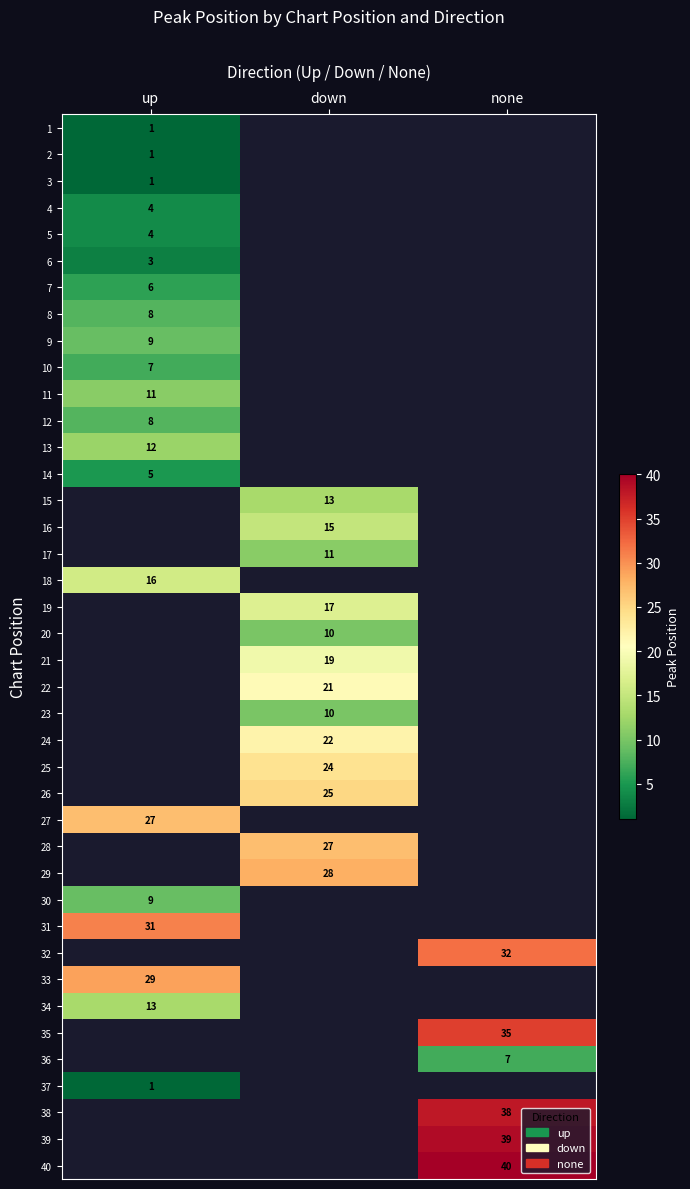

The 32 series shows 15 at none. True or false?

False